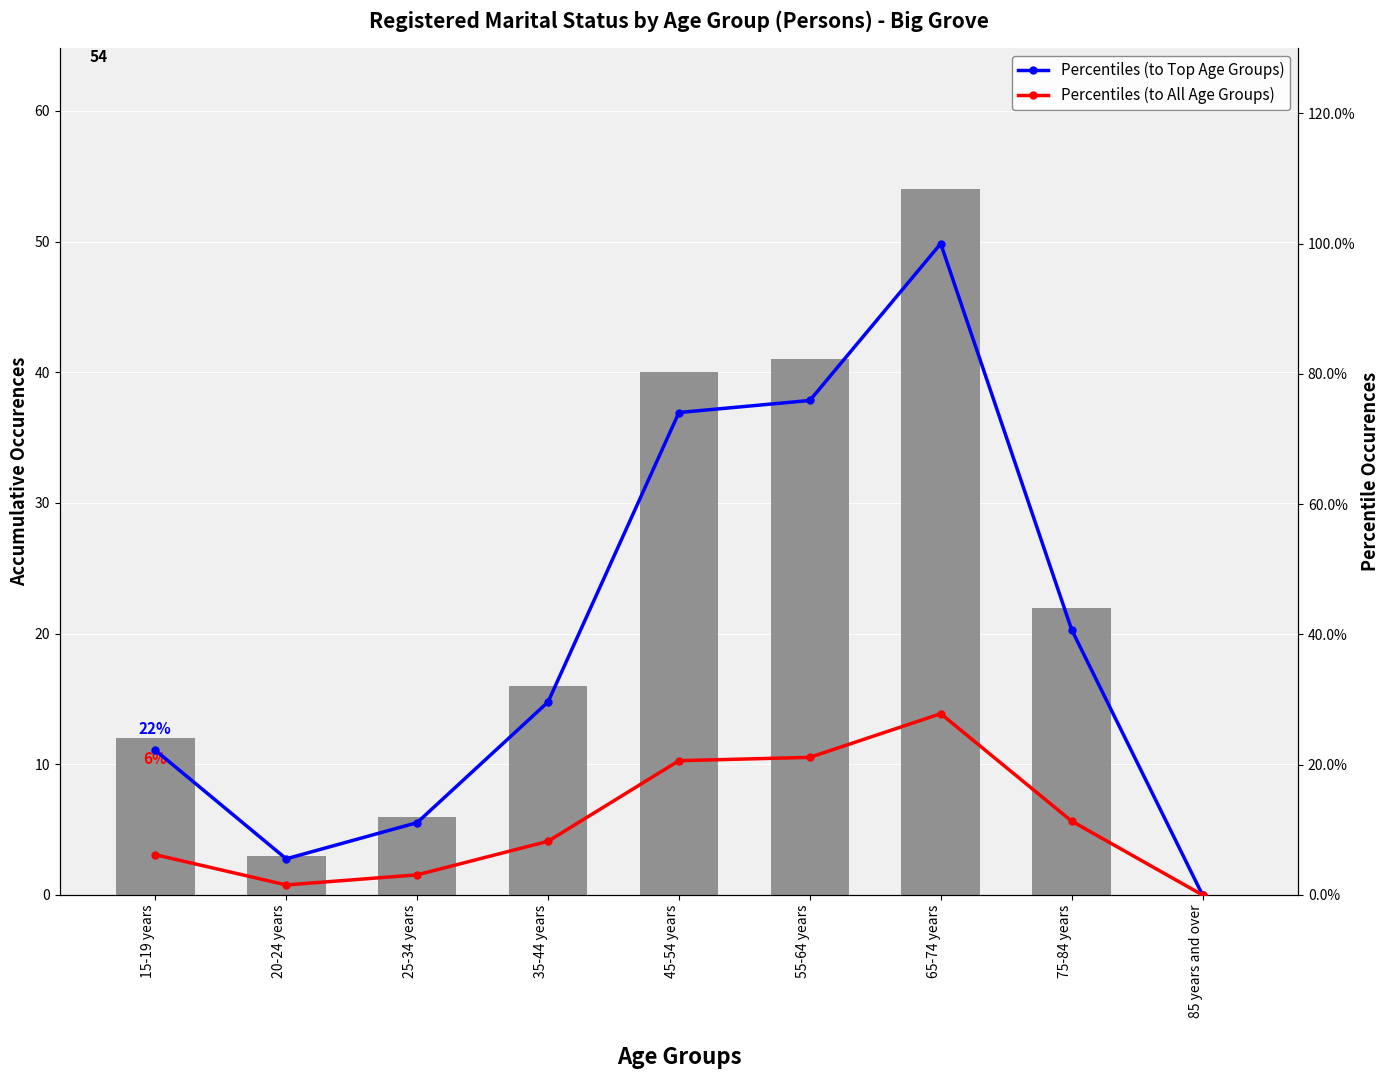

Reading left to right, list all the values displayed in this chart.

Total Persons: 15-19 years=12.0	20-24 years=3.0	25-34 years=6.0	35-44 years=16.0	45-54 years=40.0	55-64 years=41.0	65-74 years=54.0	75-84 years=22.0	85 years and over=0.0
Percentiles (to Top Age Groups): 15-19 years=22.2	20-24 years=5.6	25-34 years=11.1	35-44 years=29.6	45-54 years=74.1	55-64 years=75.9	65-74 years=100.0	75-84 years=40.7	85 years and over=0.0
Percentiles (to All Age Groups): 15-19 years=6.2	20-24 years=1.5	25-34 years=3.1	35-44 years=8.2	45-54 years=20.6	55-64 years=21.1	65-74 years=27.8	75-84 years=11.3	85 years and over=0.0